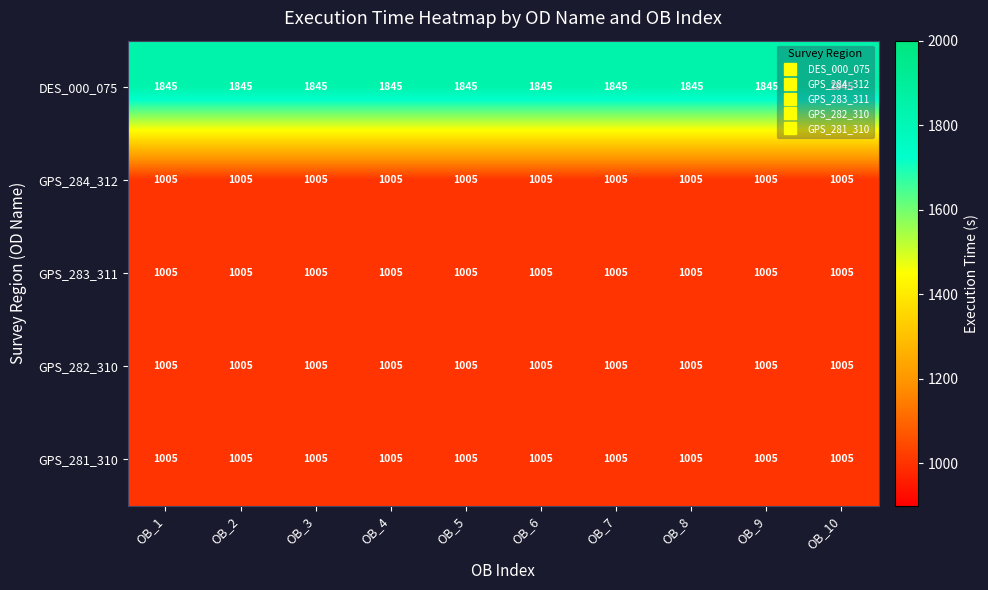

What is the sum of the DES_000_075 values at OB_3 and OB_1?

3690